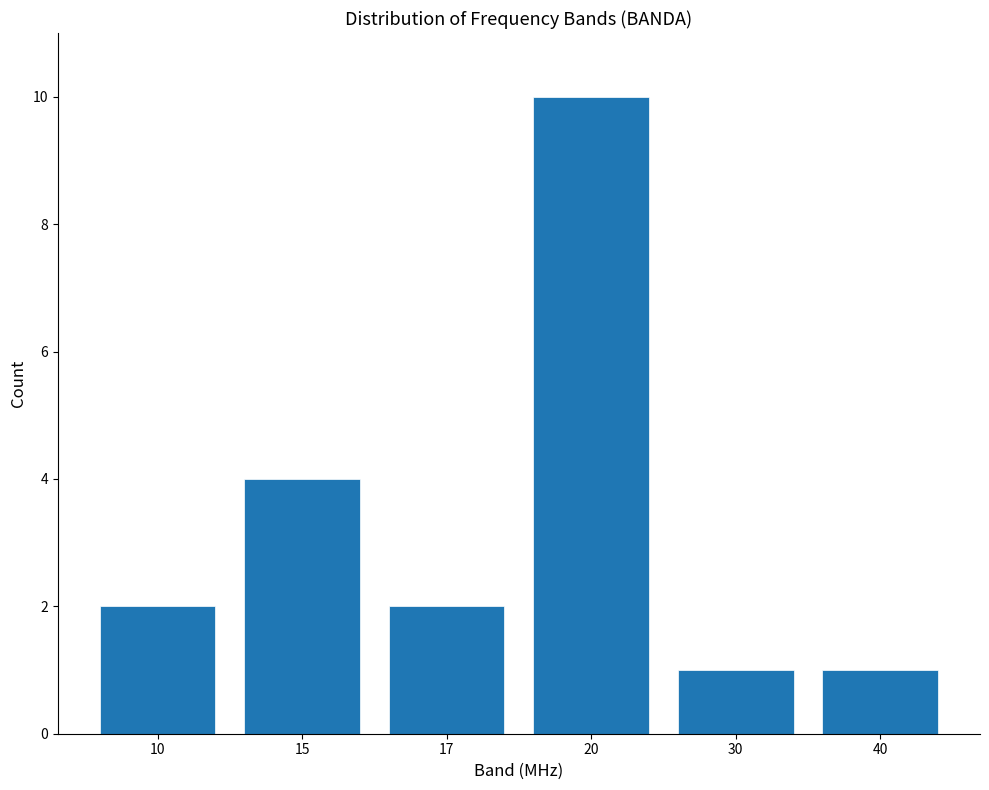

Reading right to left, list all the values displayed in this chart.

40=1	30=1	20=10	17=2	15=4	10=2